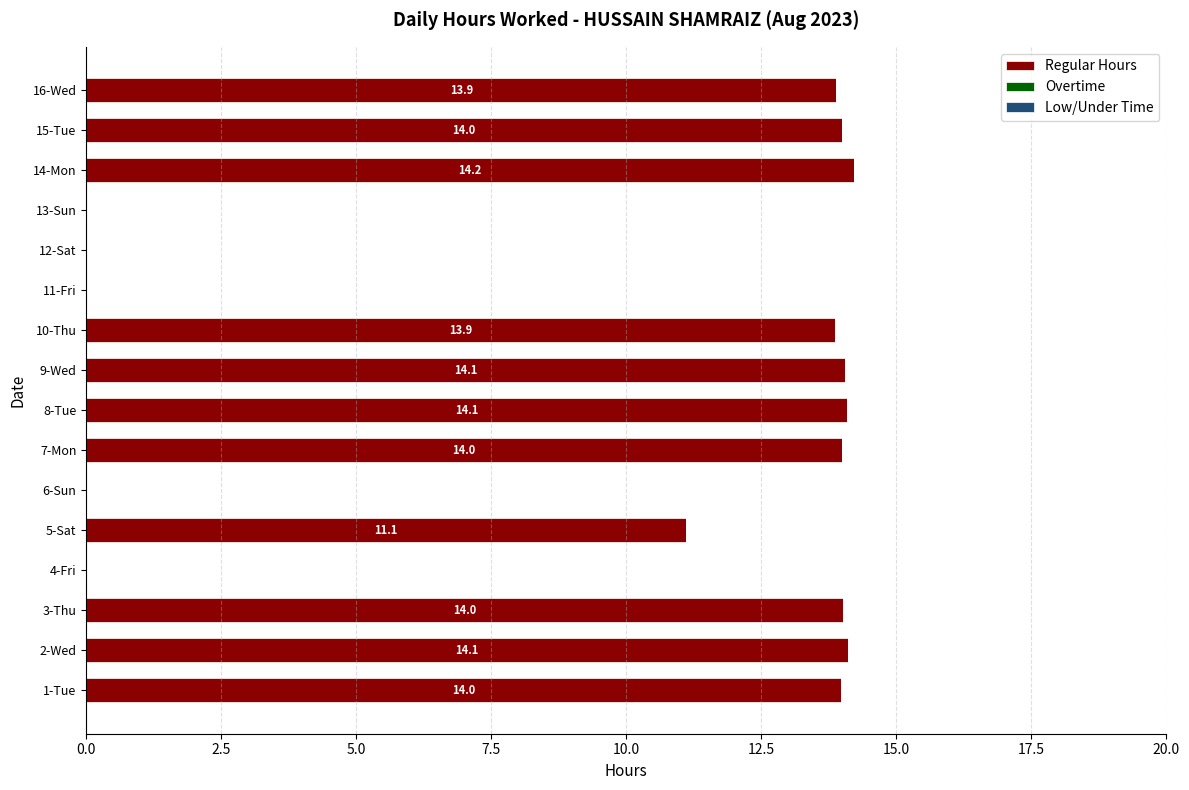

Reading bottom to top, extract all data points from this chart.

1-Tue=14.0	2-Wed=14.1	3-Thu=14.0	4-Fri=0.0	5-Sat=11.1	6-Sun=0.0	7-Mon=14.0	8-Tue=14.1	9-Wed=14.1	10-Thu=13.9	11-Fri=0.0	12-Sat=0.0	13-Sun=0.0	14-Mon=14.2	15-Tue=14.0	16-Wed=13.9